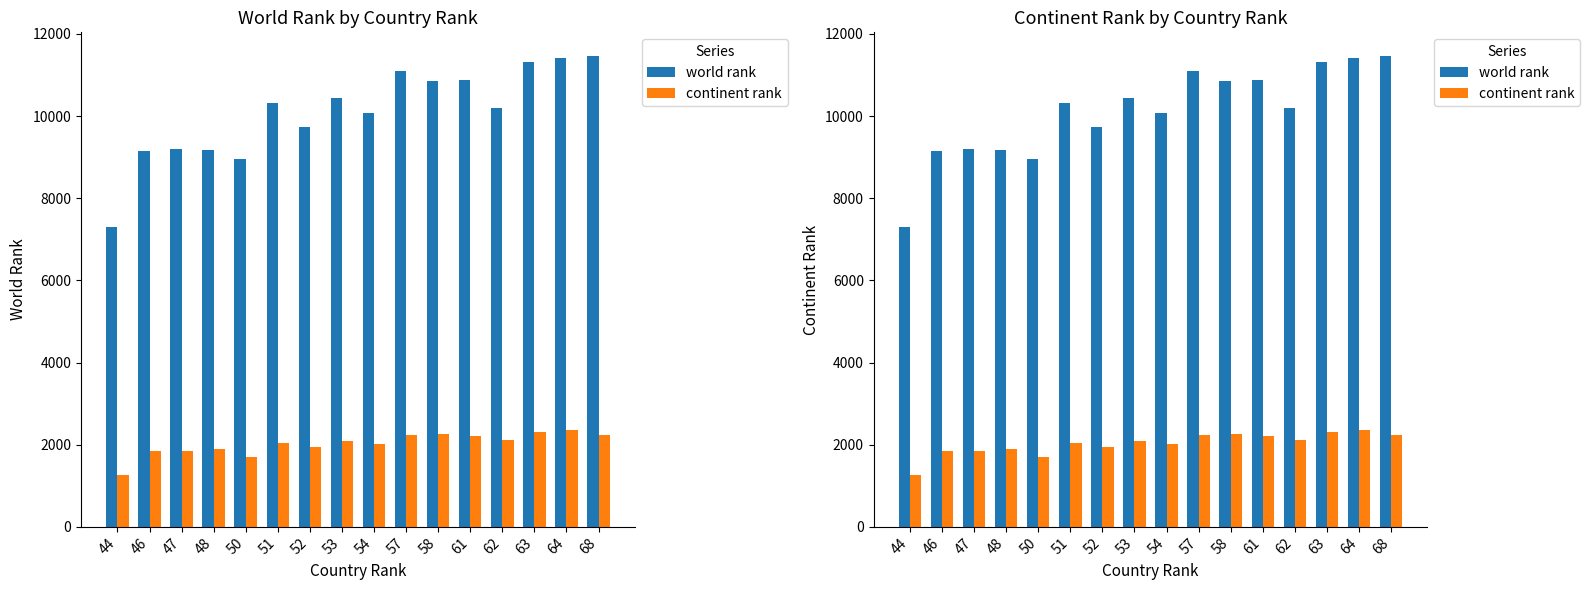

Is it true that world rank equals 2612 at 54?

False